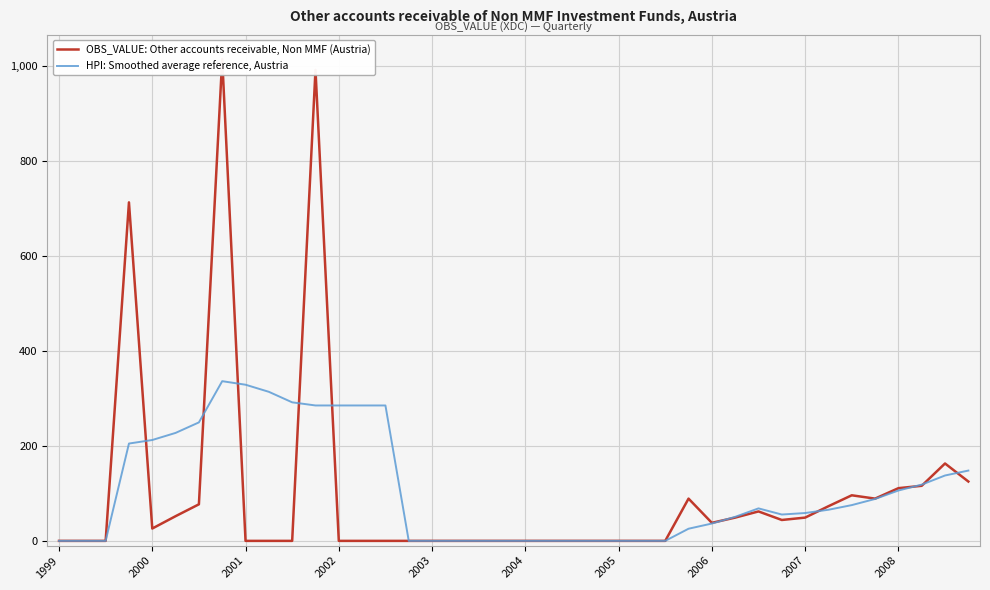

Which series has the widest spread of values?

OBS_VALUE: Other accounts receivable, Non MMF (Austria)